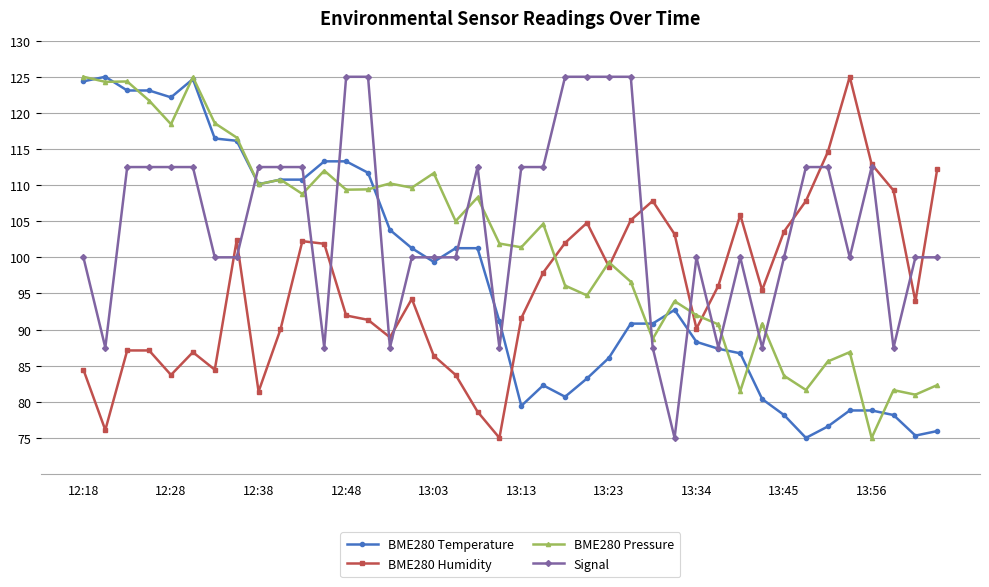

Does the chart display data point markers on the line(s)?

Yes